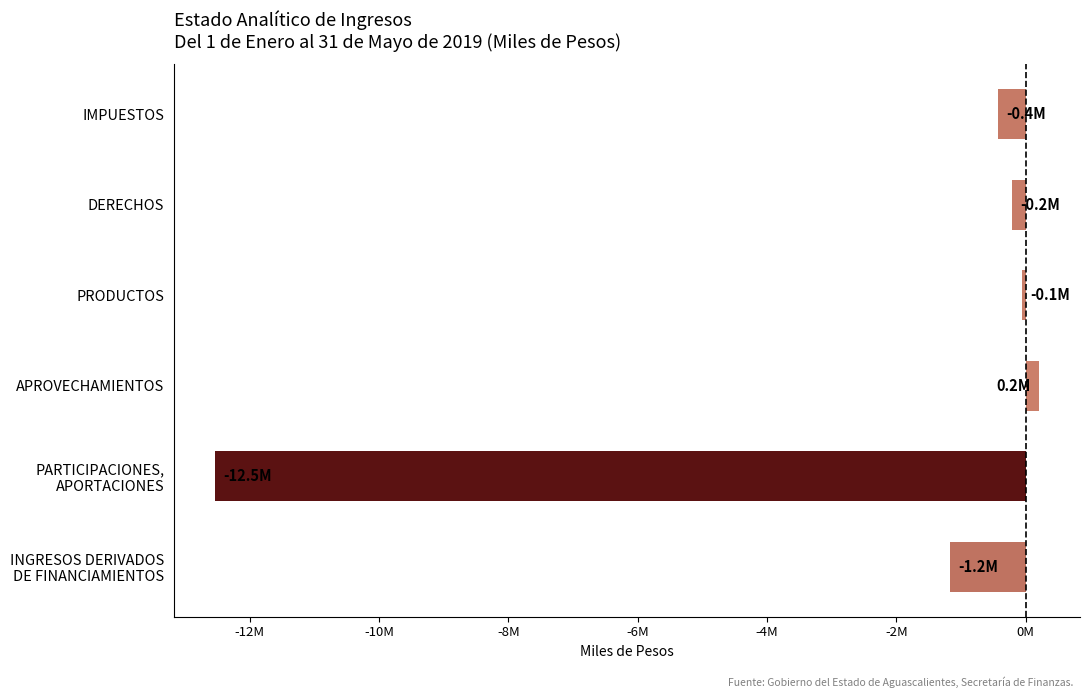

At which label is the value closest to -6167124?

INGRESOS DERIVADOS
DE FINANCIAMIENTOS